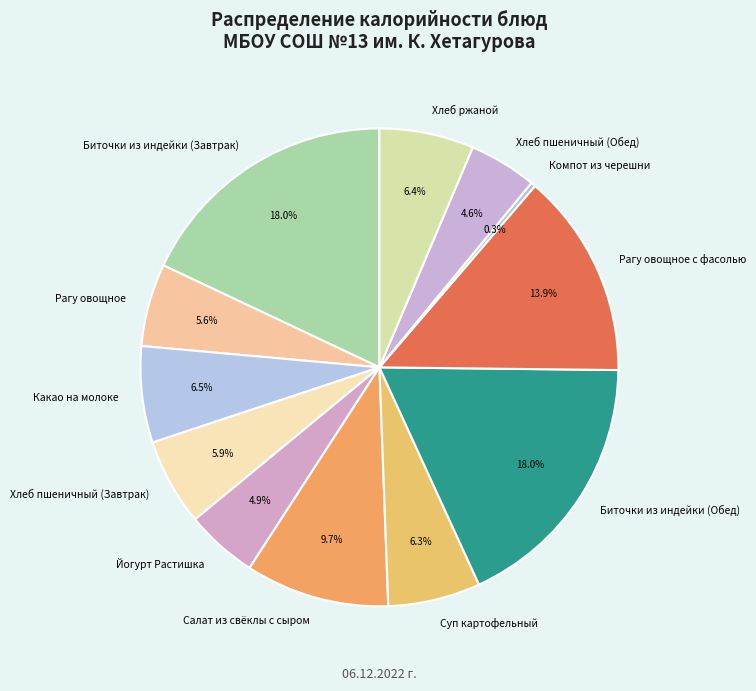

Combined, what portion of the pie is Какао на молоке and Рагу овощное с фасолью?

20.4%